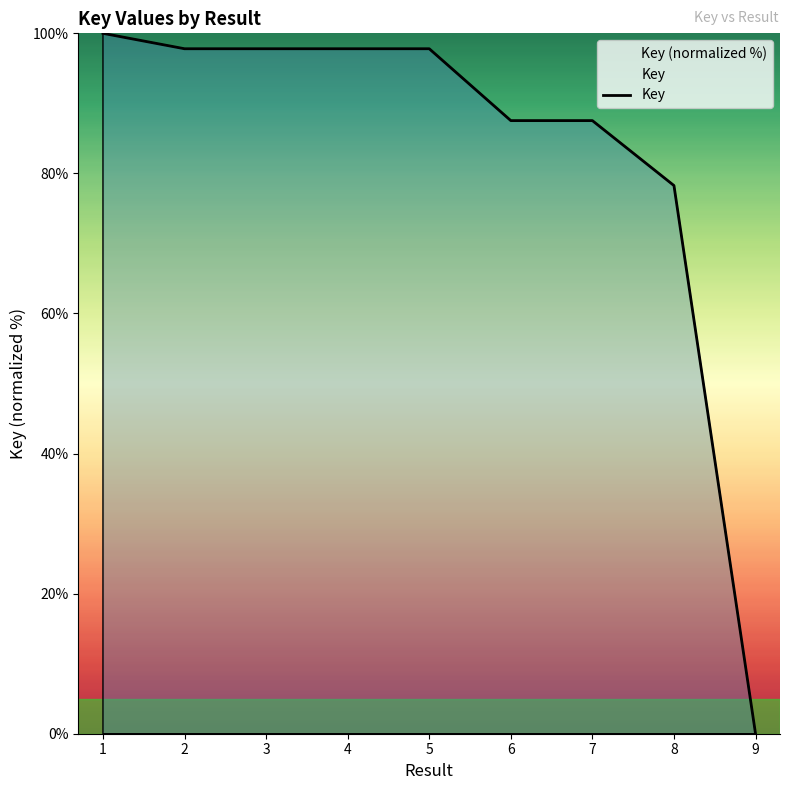

At which category does the chart reach its minimum across all series?

9